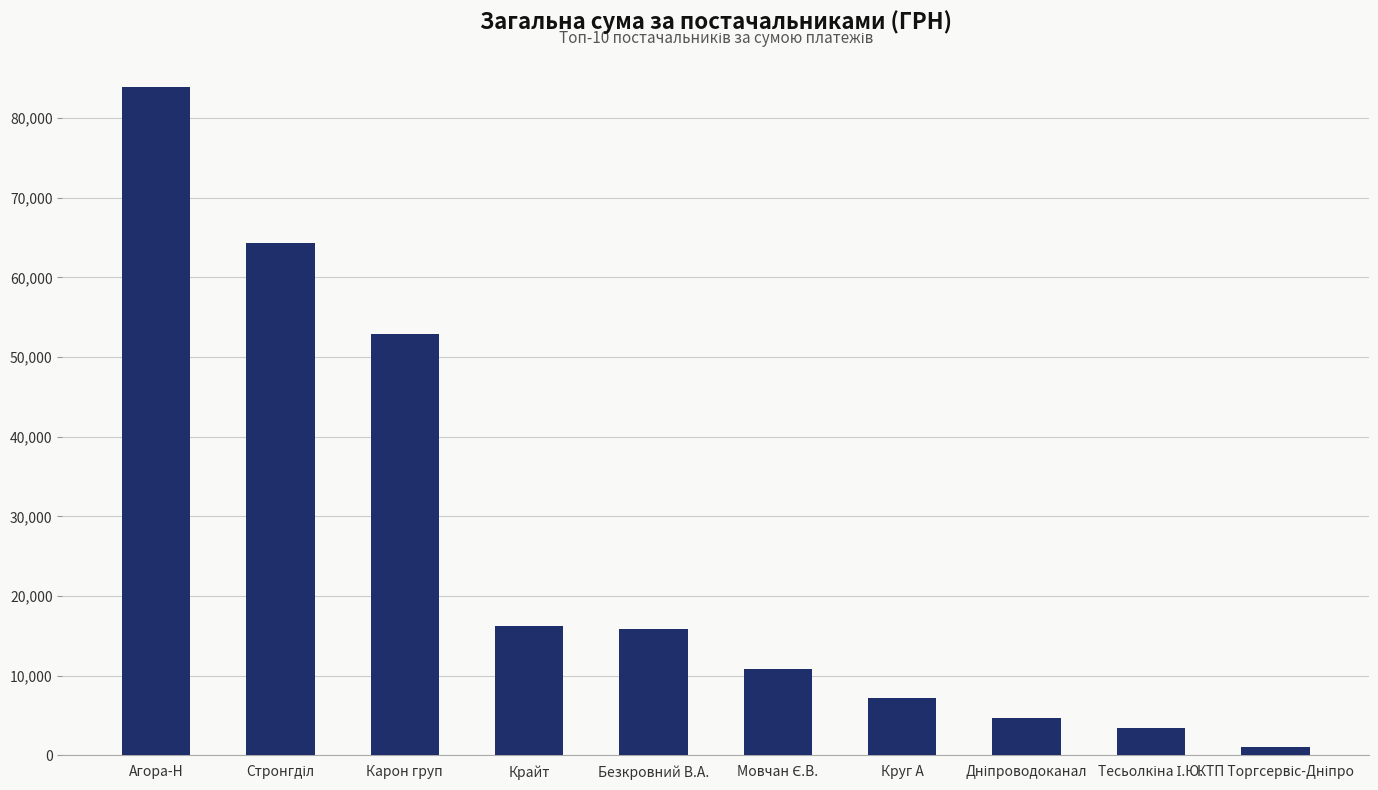

What is the label of the 1st bar from the left?

Агора-Н